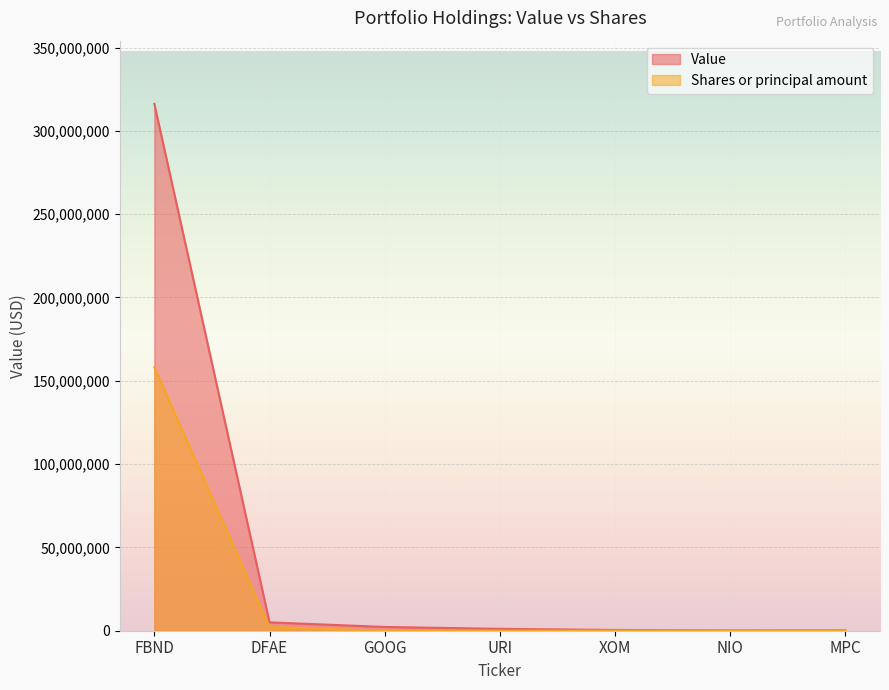

Does the chart display data point markers on the line(s)?

No